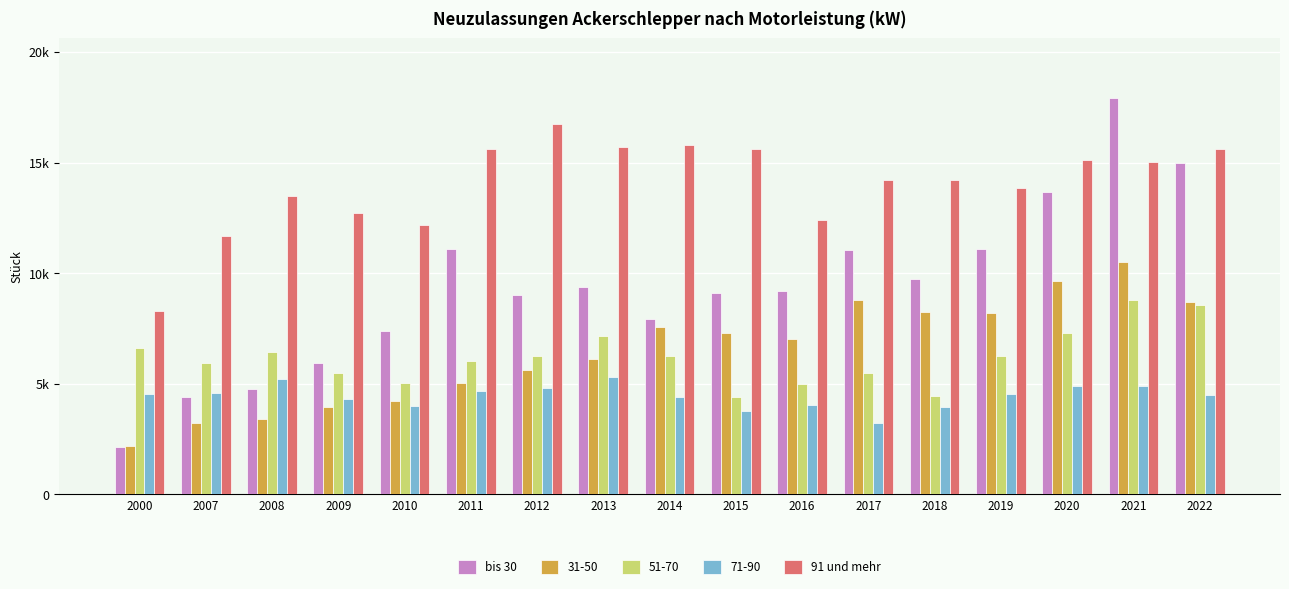

Does the chart contain stacked bars?

No